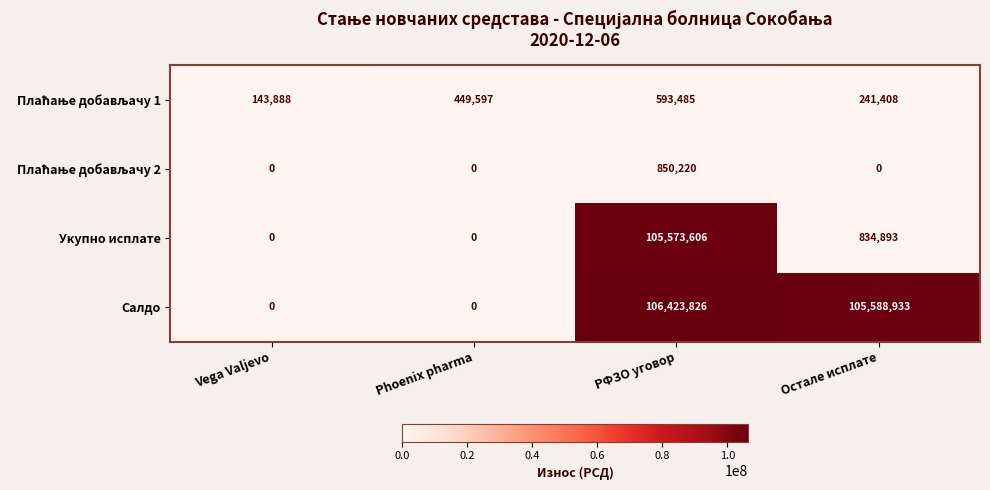

At which label does Салдо first exceed 105588933?

РФЗО уговор